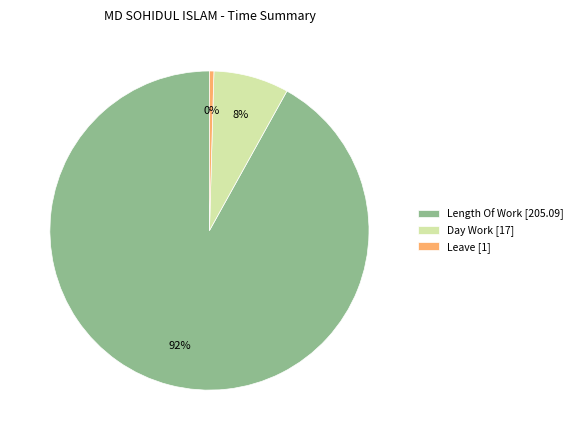

What is the smallest slice in the pie chart?

Leave [1]